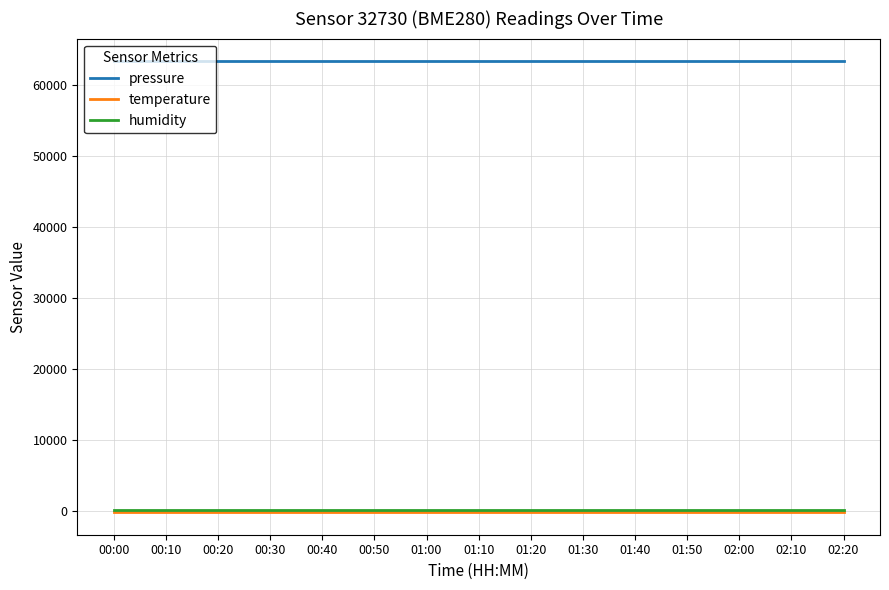

Reading left to right, transcribe all the data shown in this chart.

pressure: 63289.1	63289.1	63289.1	63289.1	63289.1	63289.1	63289.1	63289.1	63289.1	63289.1	63289.1	63289.1	63289.1	63289.1	63289.1
temperature: -148.2	-148.2	-148.2	-148.2	-148.2	-148.2	-148.2	-148.2	-148.2	-148.2	-148.2	-148.2	-148.2	-148.2	-148.2
humidity: 100.0	100.0	100.0	100.0	100.0	100.0	100.0	100.0	100.0	100.0	100.0	100.0	100.0	100.0	100.0